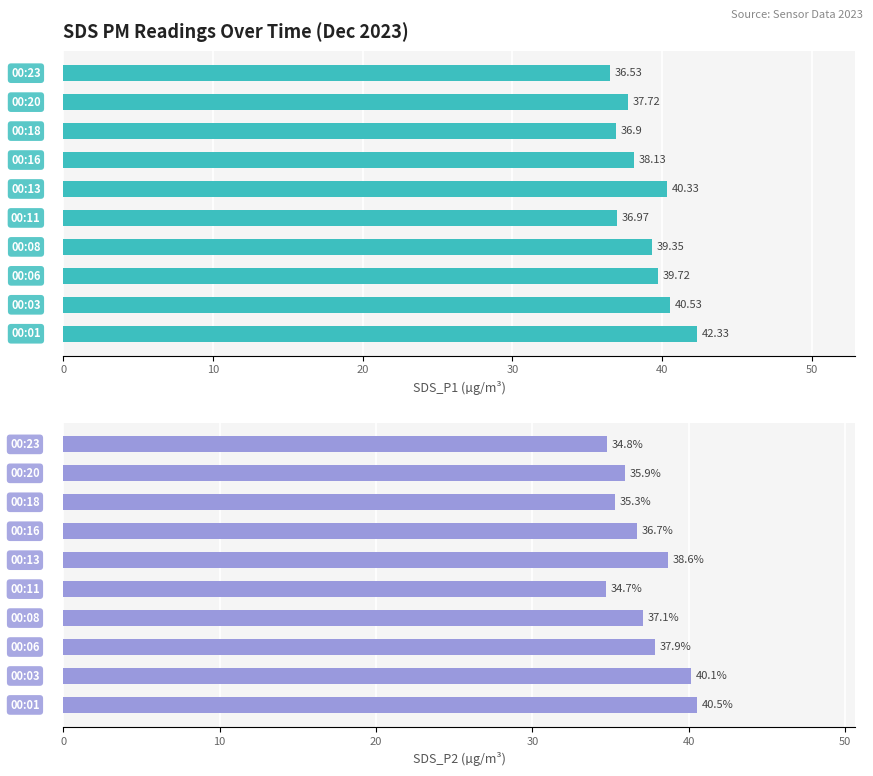

Count the number of categories in the chart.

10